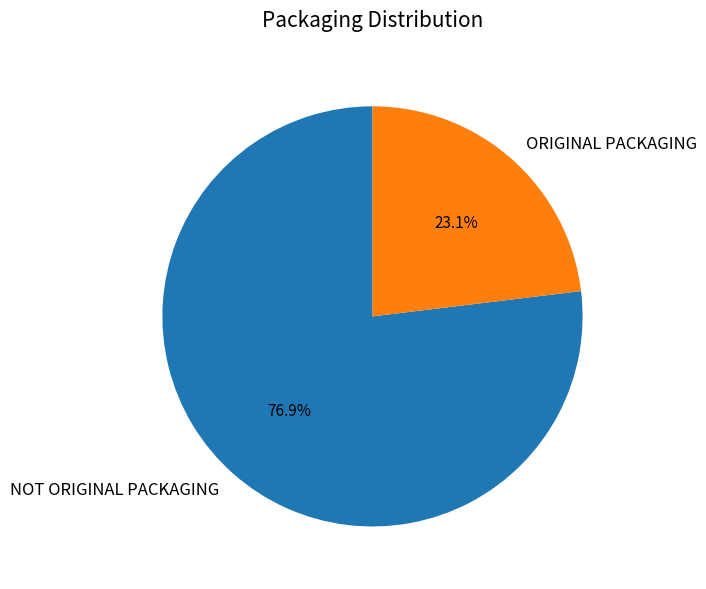

Is NOT ORIGINAL PACKAGING the majority of the pie?

Yes